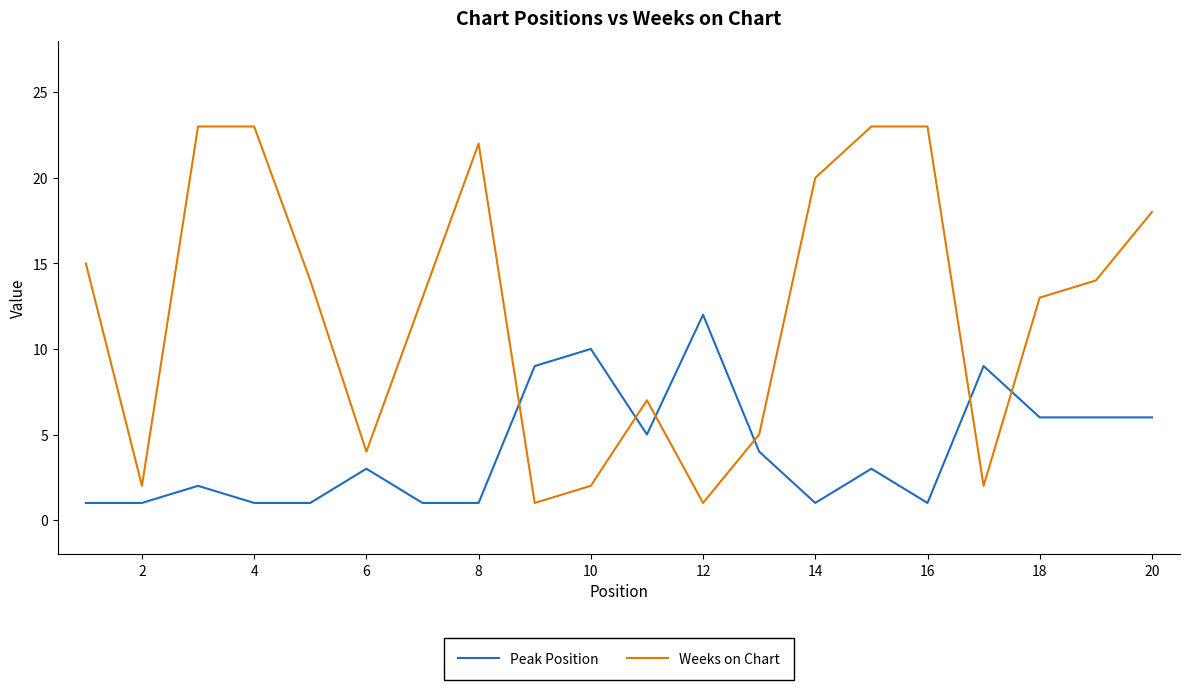

Rank the series by their average value, from highest to lowest.

Weeks on Chart, Peak Position